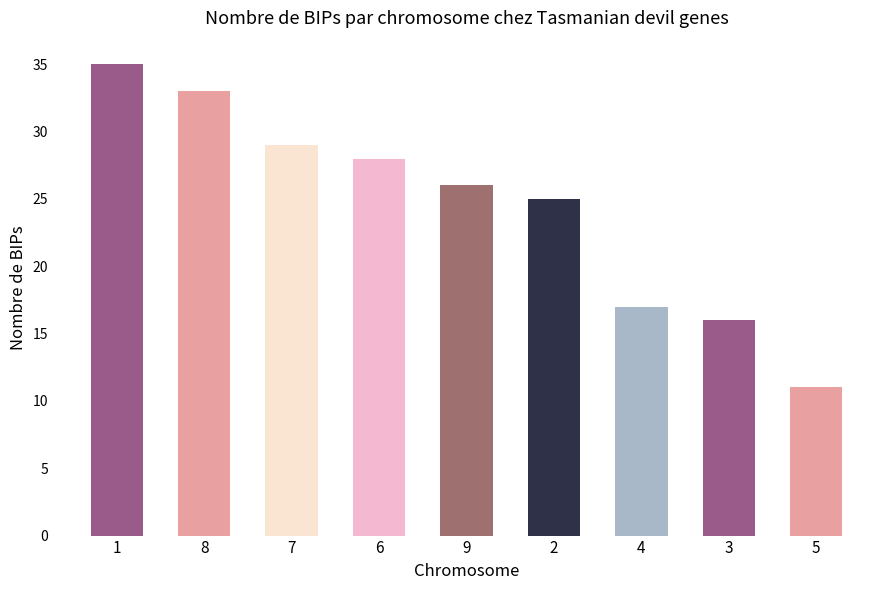

Rank the categories by value from lowest to highest.

5, 3, 4, 2, 9, 6, 7, 8, 1